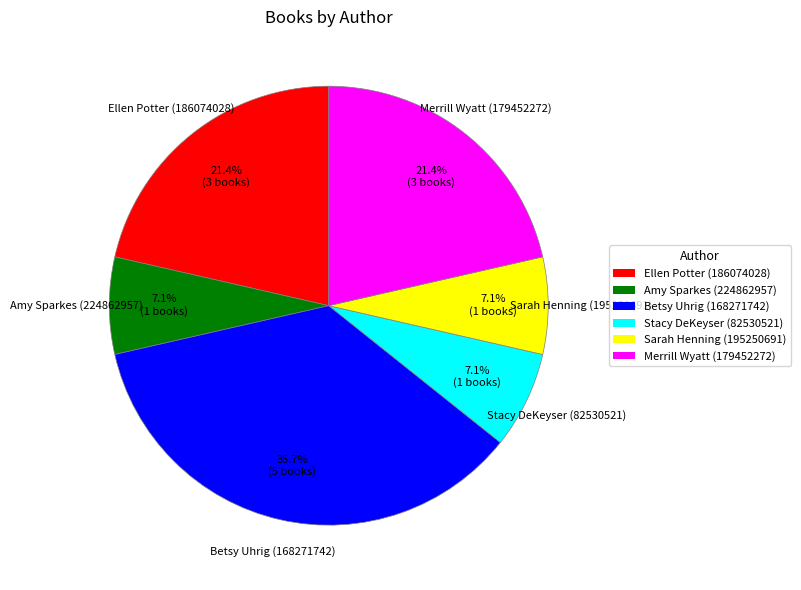

Approximately how many times larger is the value at Amy Sparkes (224862957) compared to Stacy DeKeyser (82530521)?

1.0